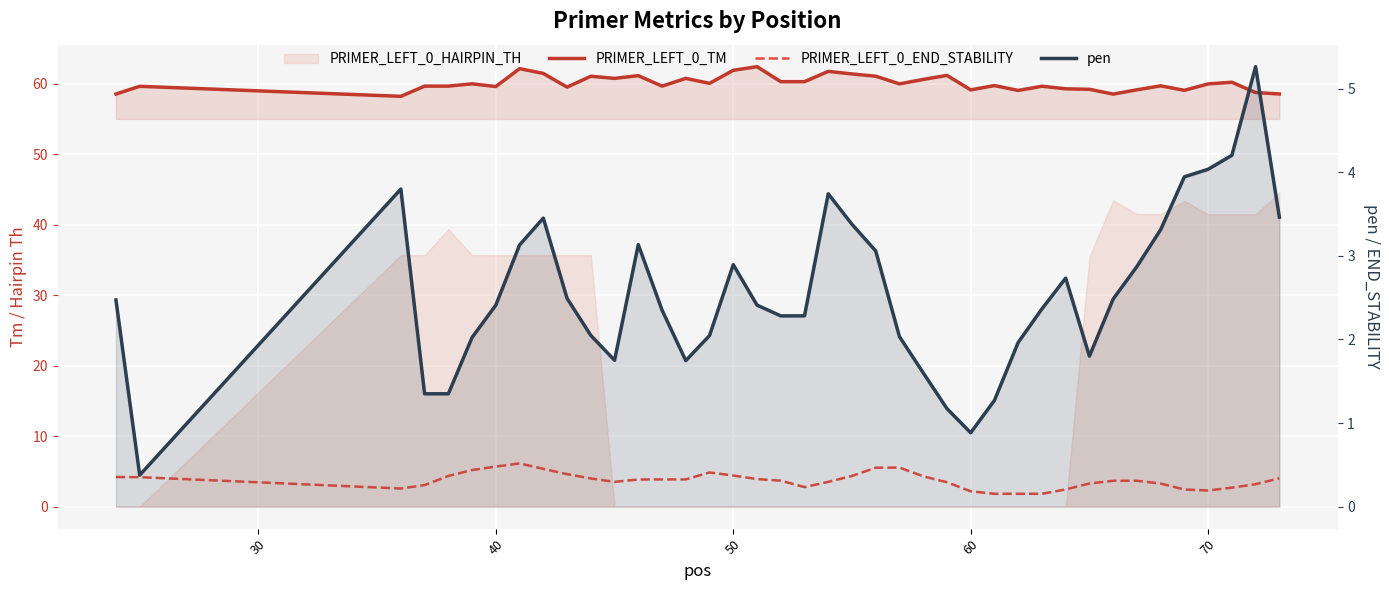

What is the sum of all PRIMER_LEFT_0_END_STABILITY values?

149.3